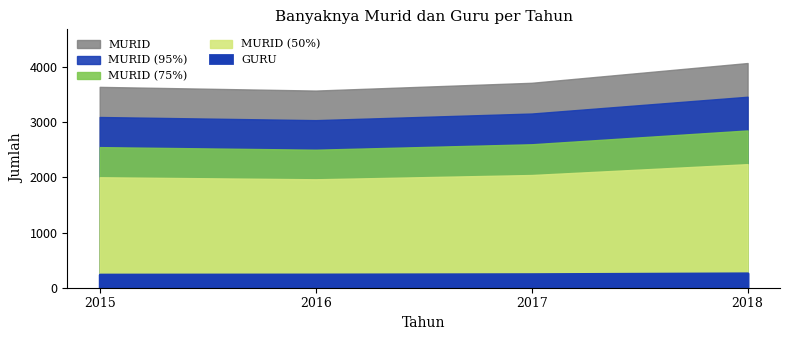

Where is the first local minimum for MURID?

2016